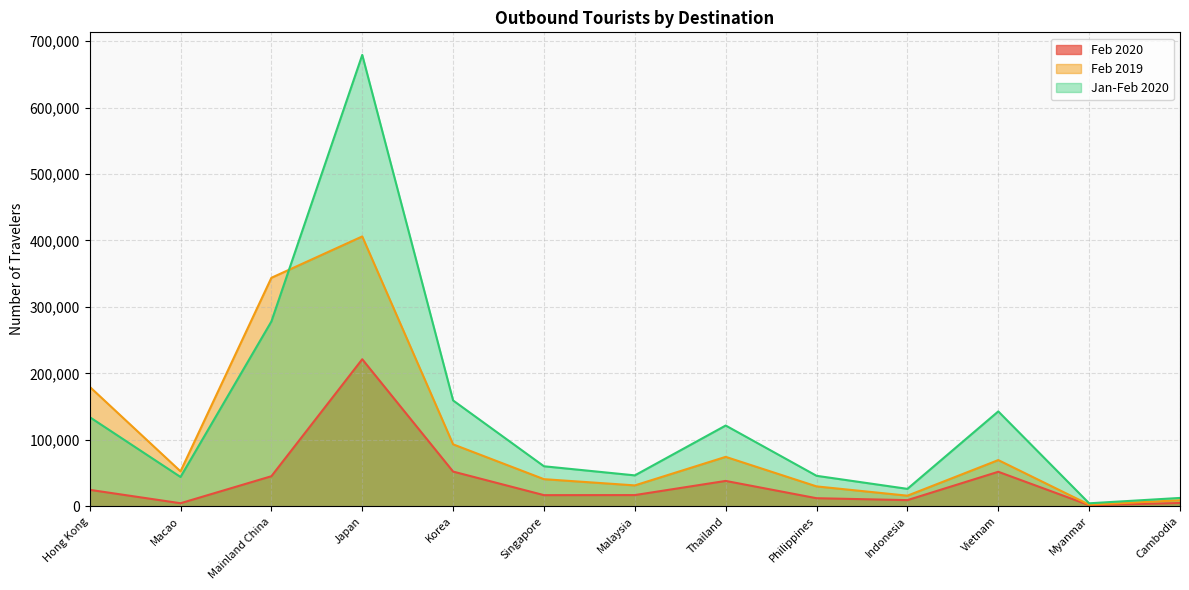

Reading right to left, list all the values displayed in this chart.

Feb 2020: 4970	1652	51918	9272	12133	38164	16851	16756	52213	221264	45232	4595	24763
Feb 2019: 9042	2431	69528	15949	29919	74366	31431	40795	93198	406010	343778	52608	179873
Jan-Feb 2020: 12572	4486	142747	26225	45863	121517	46515	60209	159229	679164	278079	44099	134192